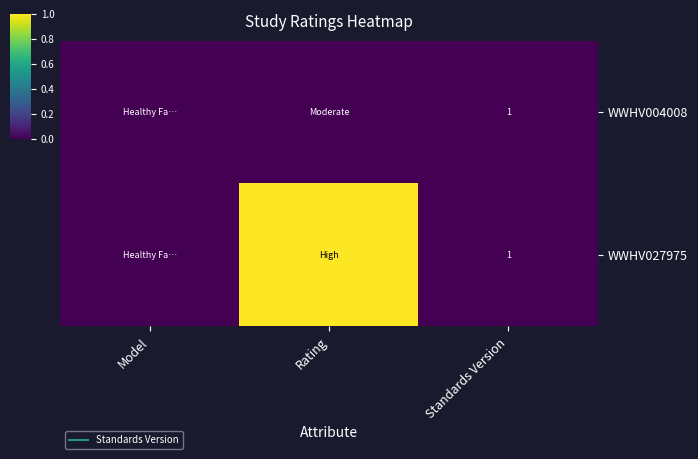

What is the spread (max minus min) of values at Rating?

1